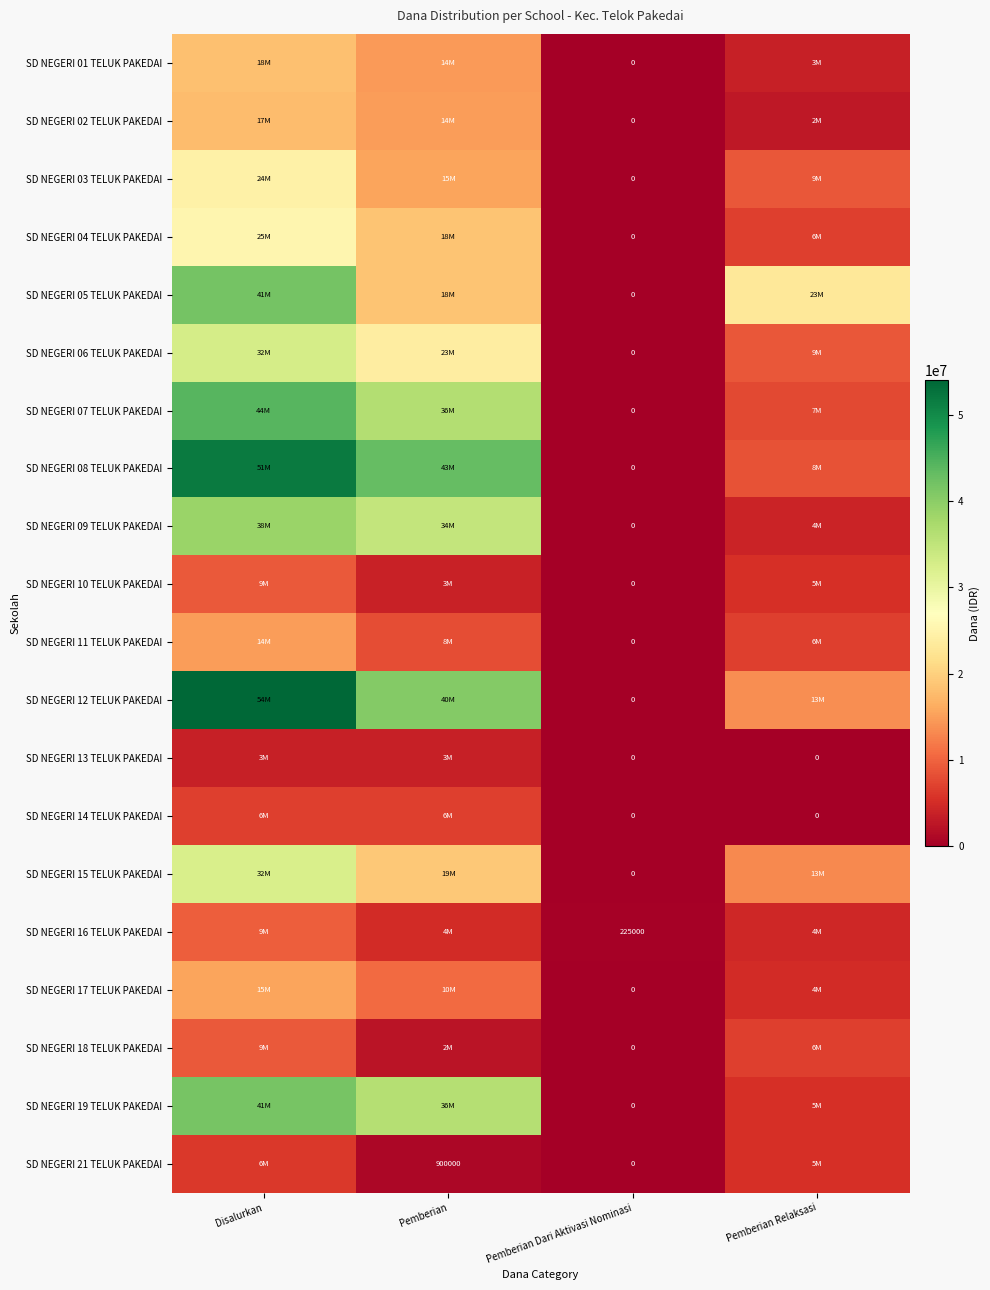

What is the total value across all series at Pemberian Dari Aktivasi Nominasi?

225000